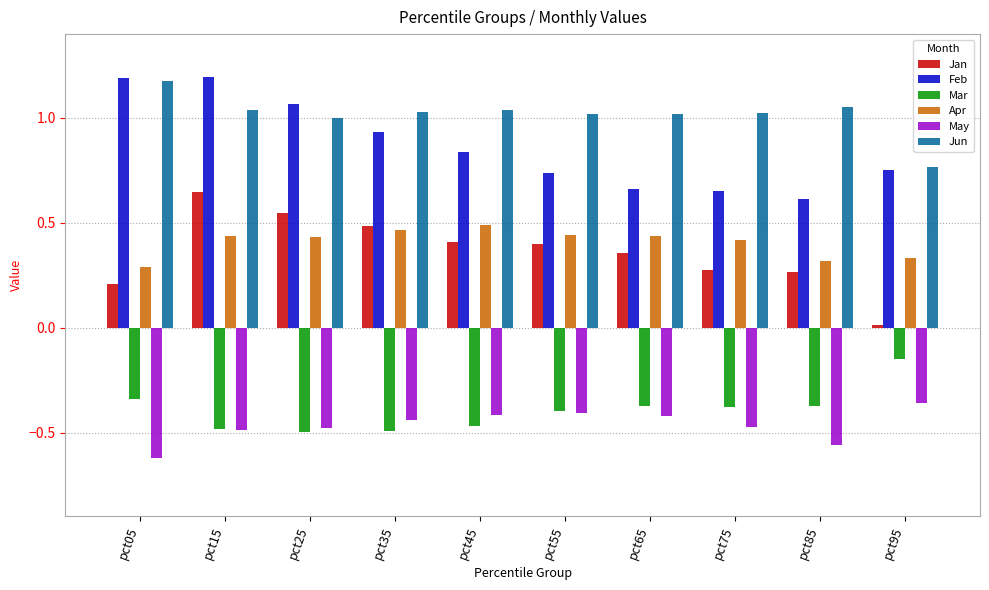

Count the number of categories in the chart.

10